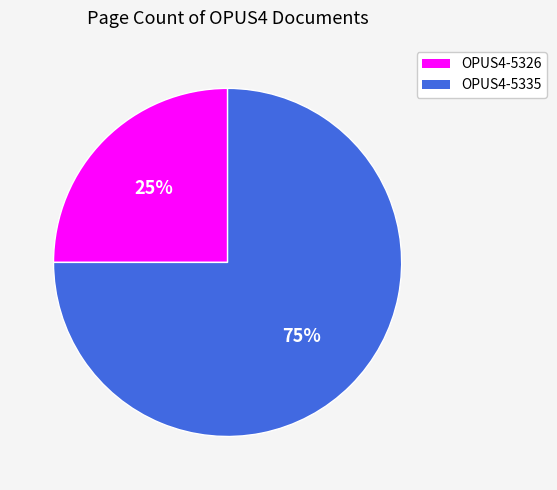

To the nearest percent, what percentage of the pie is OPUS4-5326?

25%